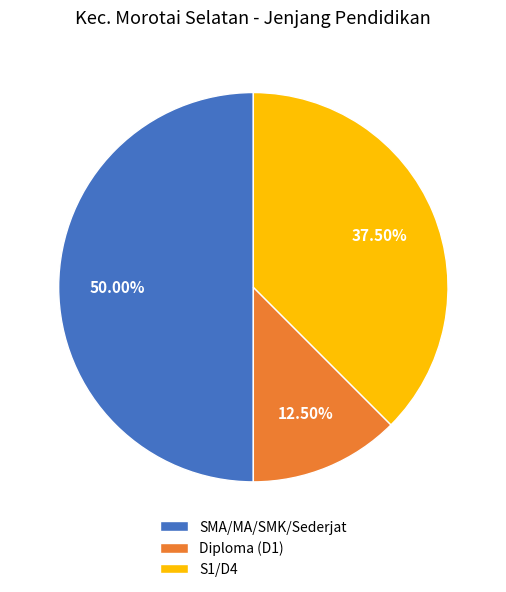

Between SMA/MA/SMK/Sederjat and Diploma (D1), which is larger?

SMA/MA/SMK/Sederjat